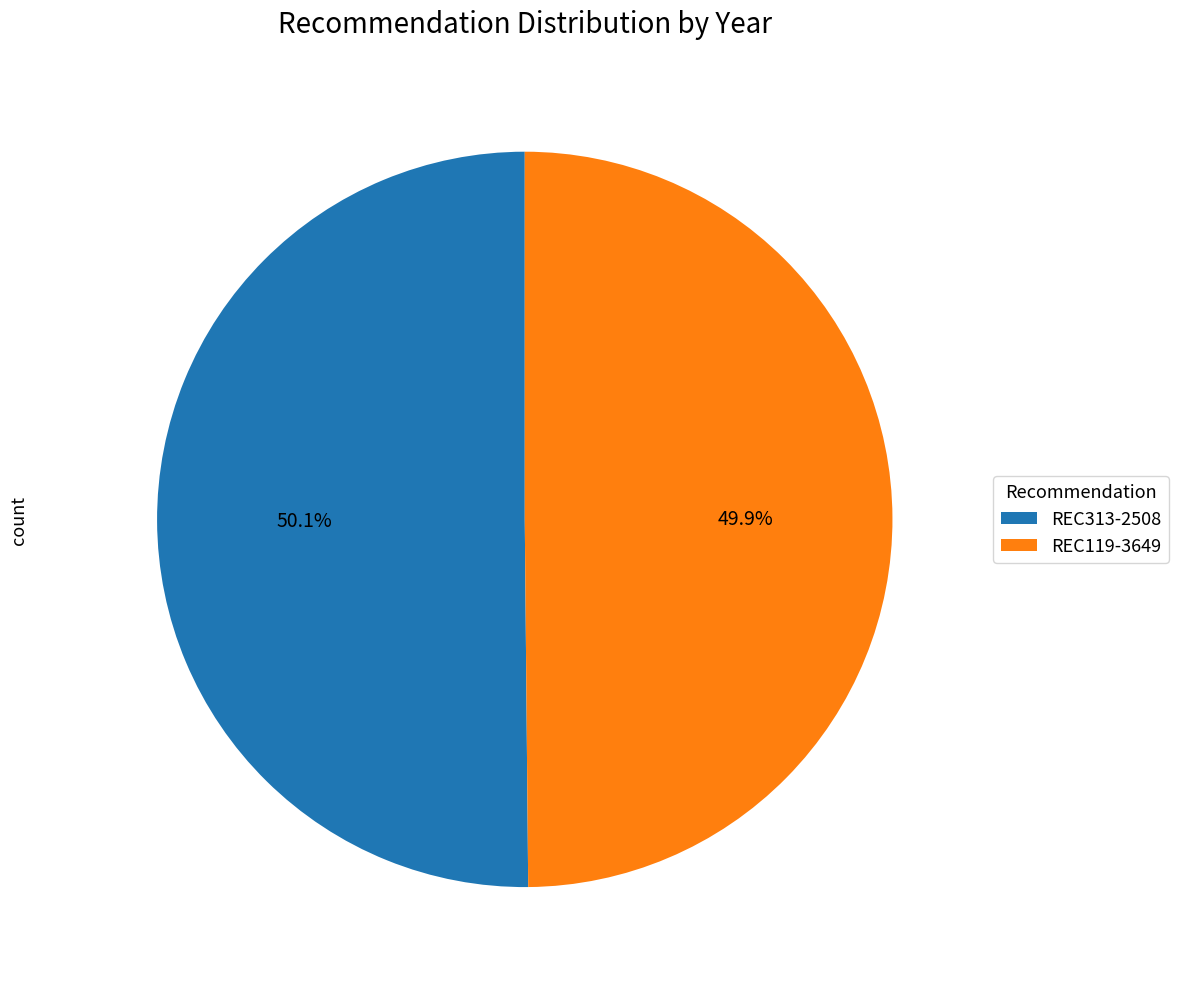

Count the number of slices in the pie.

2